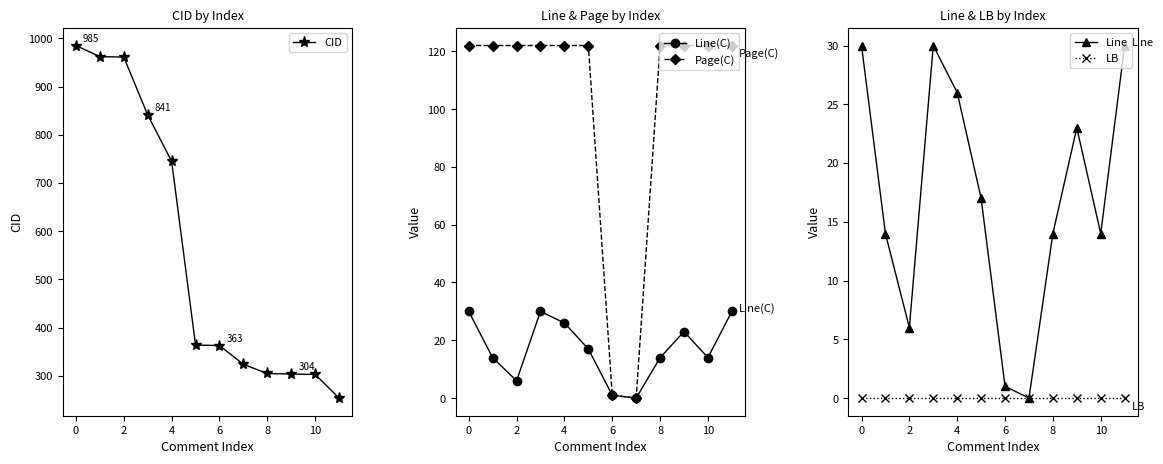

What are all the series names shown in the legend?

CID, Line(C), Page(C), Line, LB